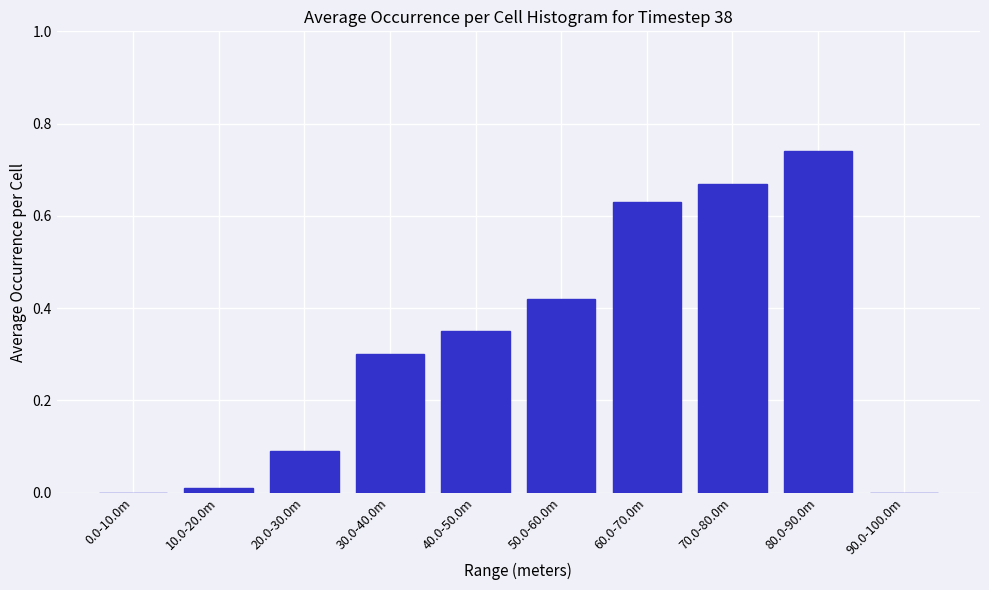

Which category has the highest value across all series?

80.0-90.0m